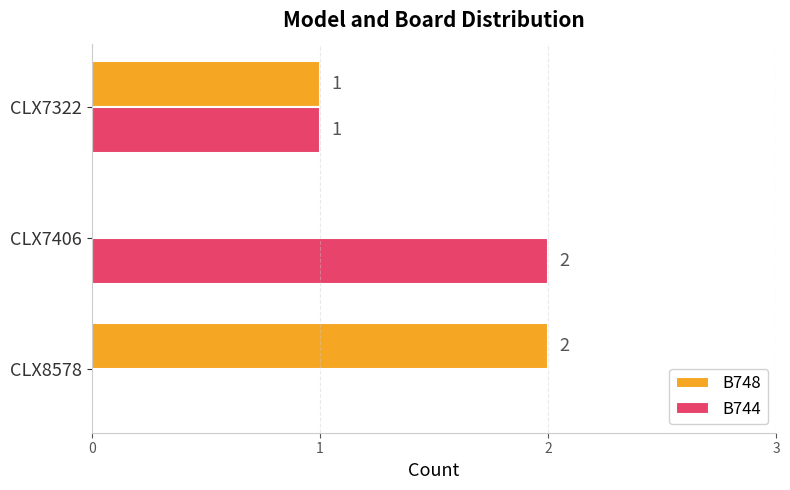

What is the sum of all B744 values?

3